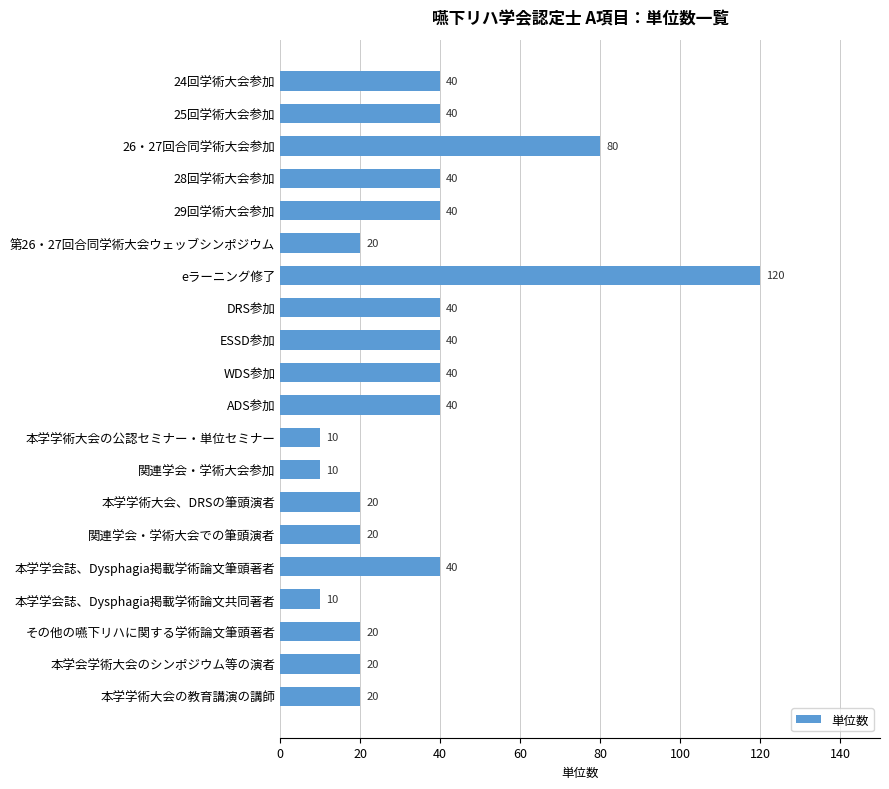

The value at 本学学術大会の公認セミナー・単位セミナー is 15. True or false?

False